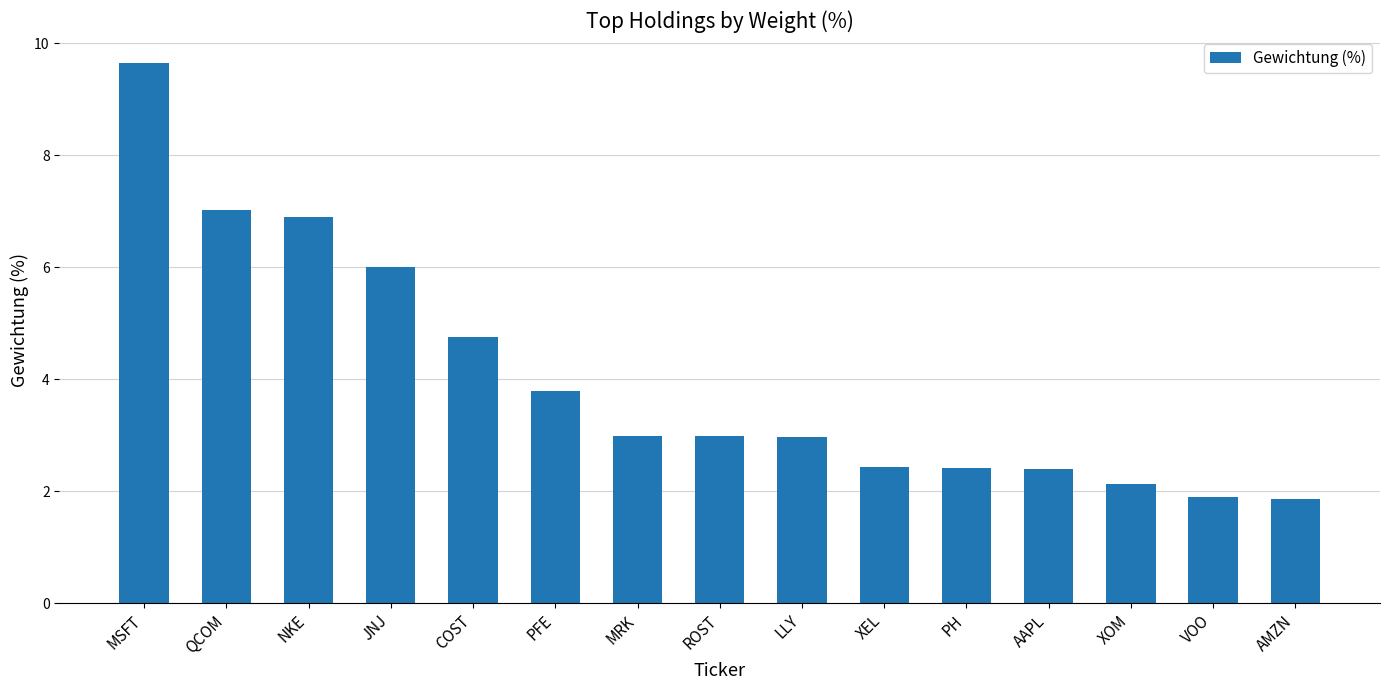

Which category has the highest value across all series?

MSFT